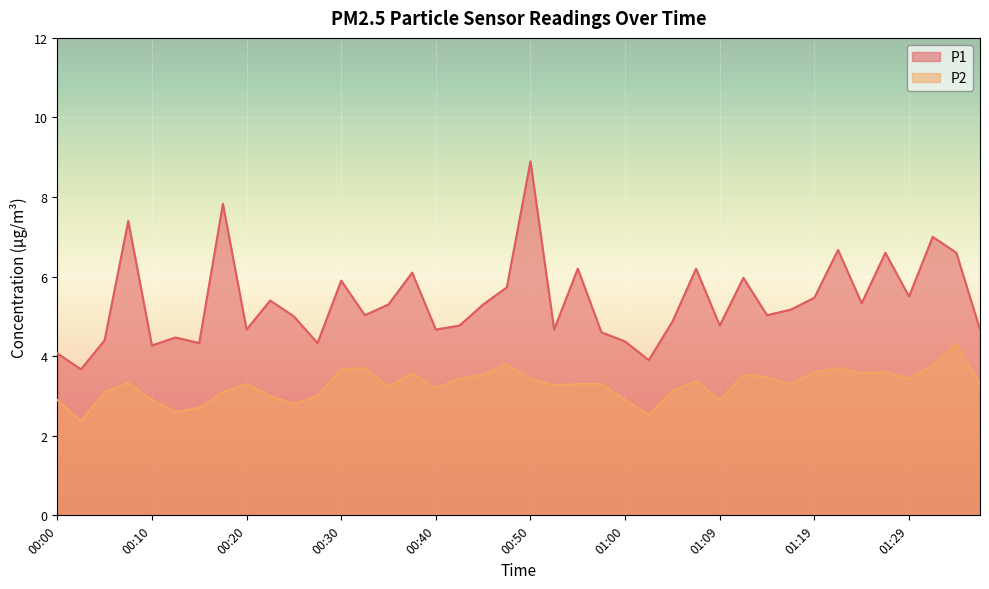

The value of P1 at 00:32 is 3.0. True or false?

False